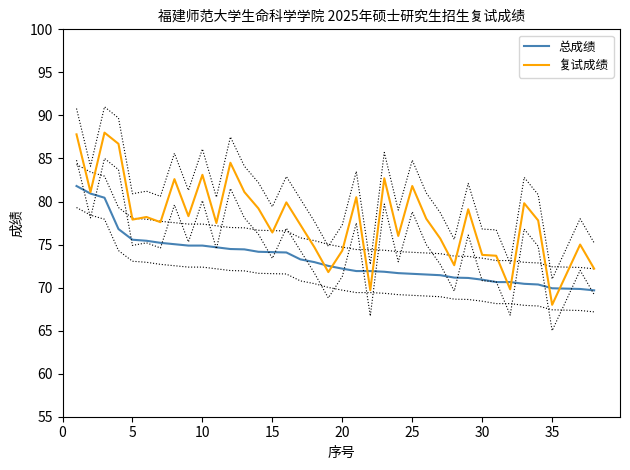

What is the minimum value for 总成绩?

69.7